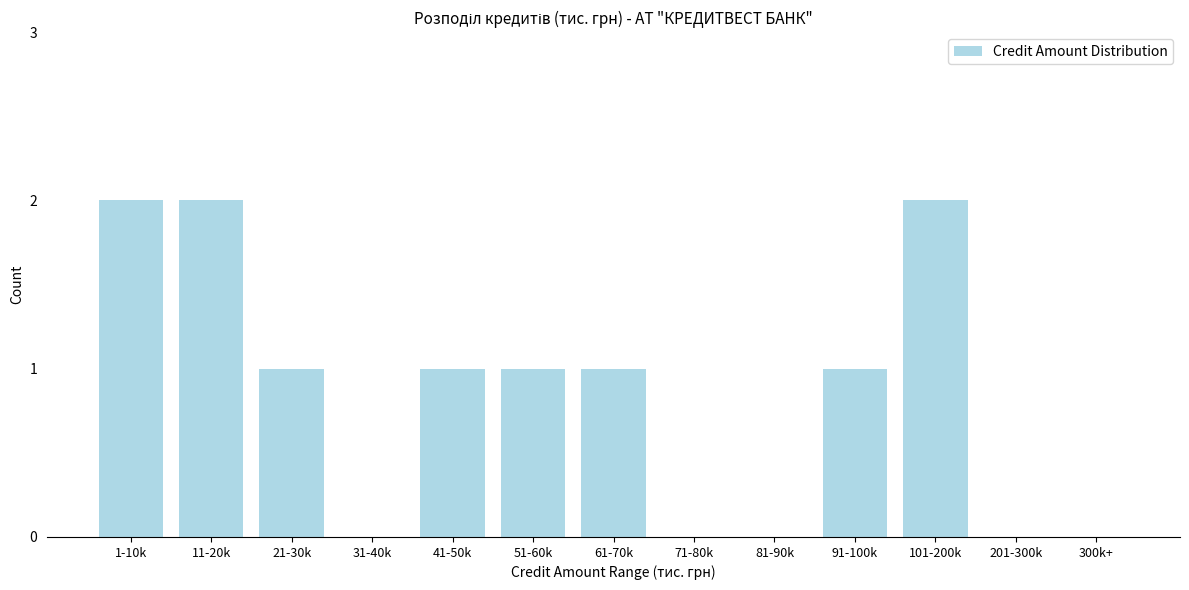

Reading left to right, extract all data points from this chart.

1-10k=2	11-20k=2	21-30k=1	31-40k=0	41-50k=1	51-60k=1	61-70k=1	71-80k=0	81-90k=0	91-100k=1	101-200k=2	201-300k=0	300k+=0